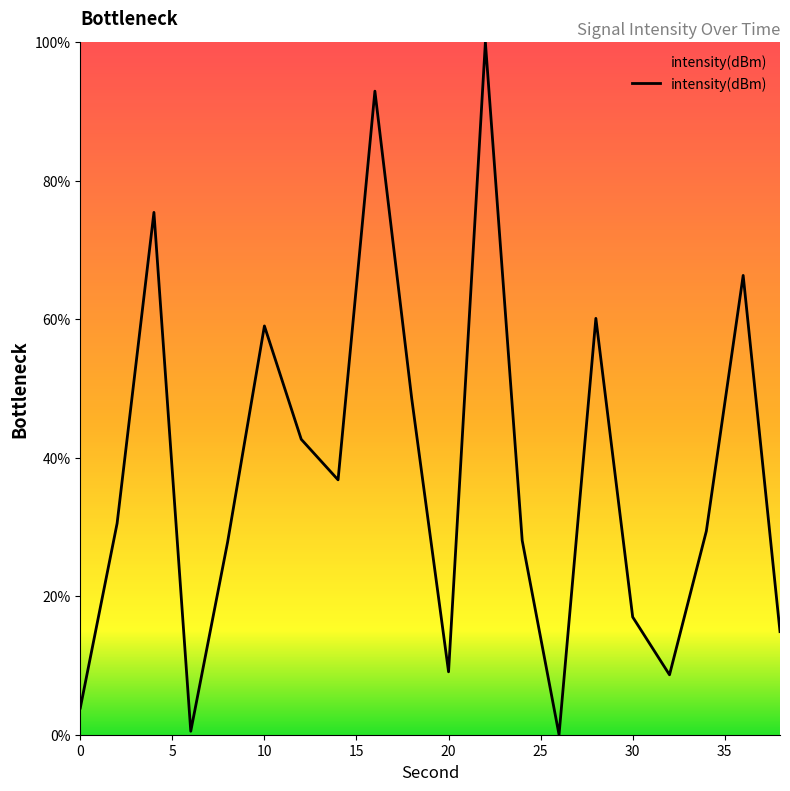

What is the greatest value displayed?

100.0